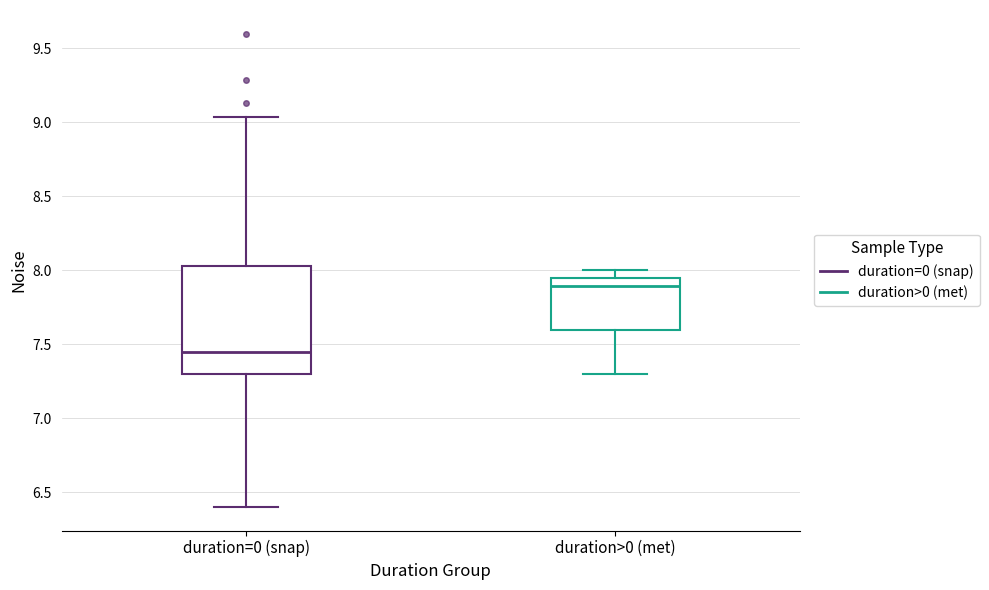

Reading left to right, transcribe this box plot: for each box, give where its median line is, the range the box spans, and where its two whiskers end, as read against the y-axis. The values are not printed on the chart, so give them approximately, as read against the axis.

duration=0 (snap): median 7.45, box 7.30 to 8.00, whiskers 6.40 to 9.05
duration>0 (met): median 7.90, box 7.60 to 7.95, whiskers 7.30 to 8.00